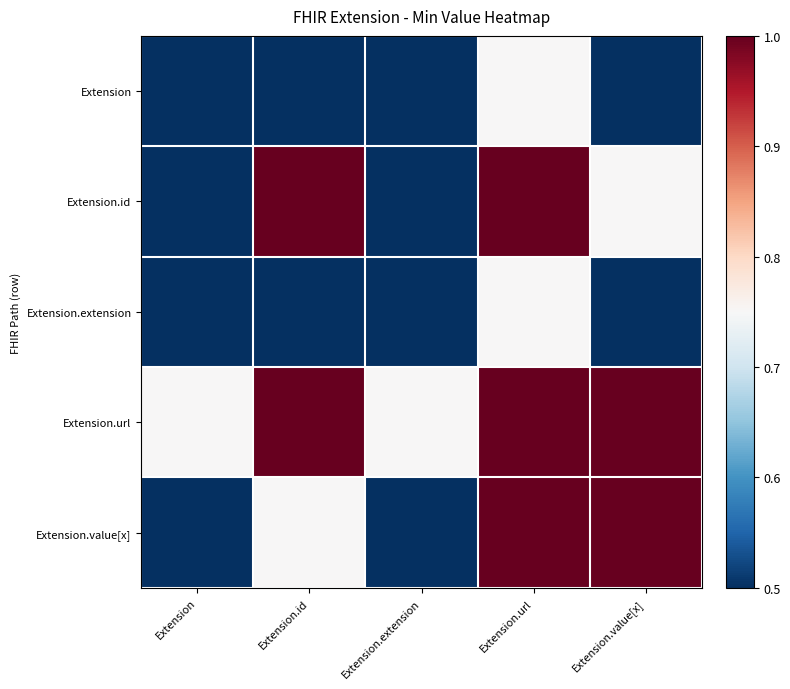

What is the total value across all series at Extension.extension?

2.8